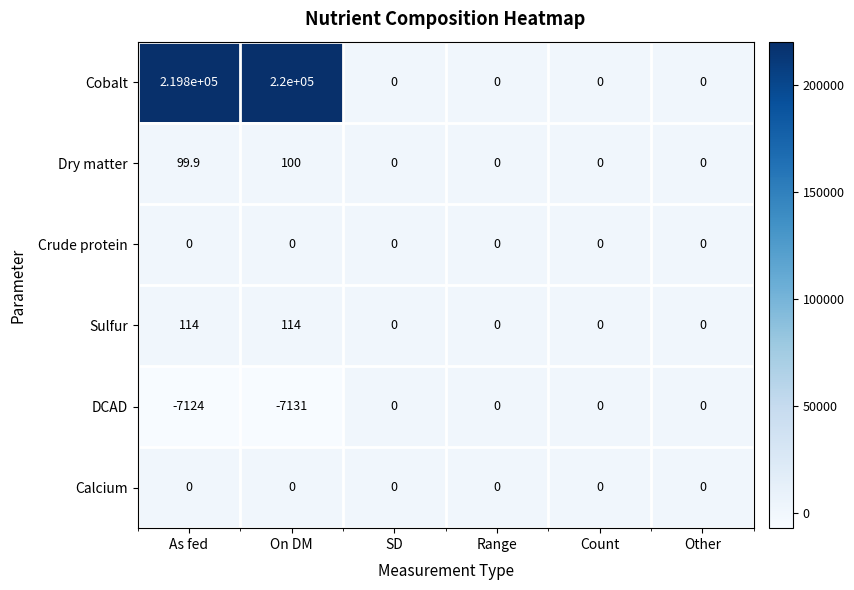

What is the sum of the DCAD values at Other and As fed?

-7124.0